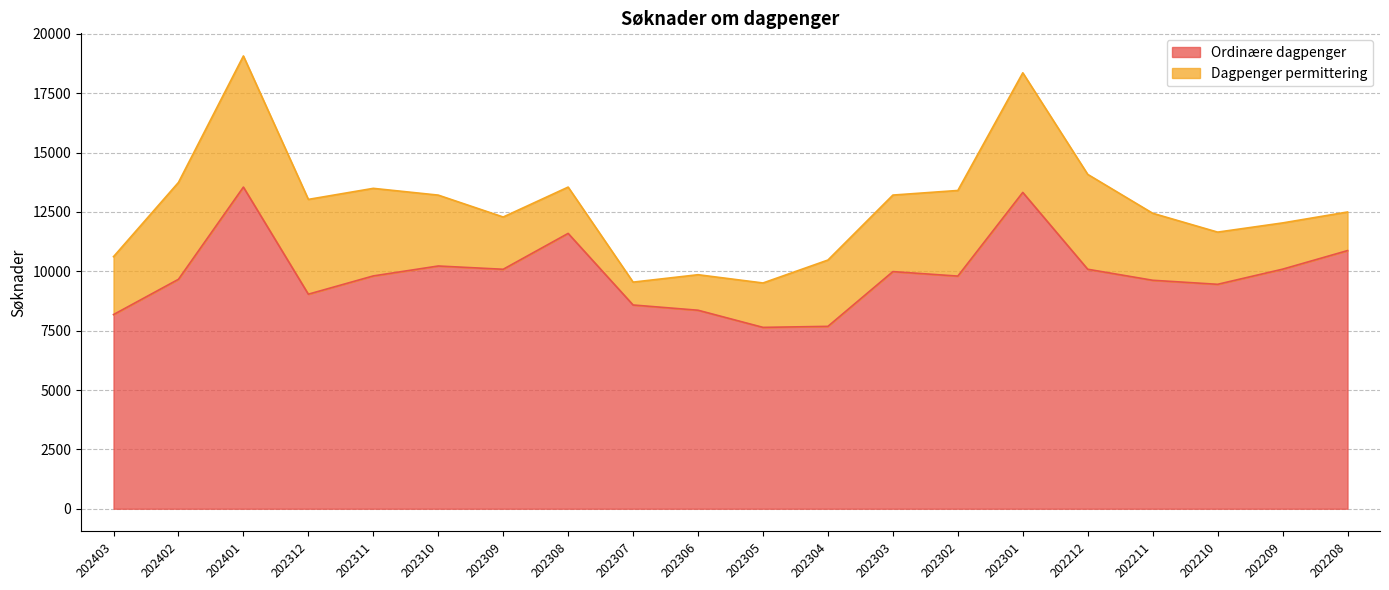

Is it true that the value at 202209 is 3588?

False